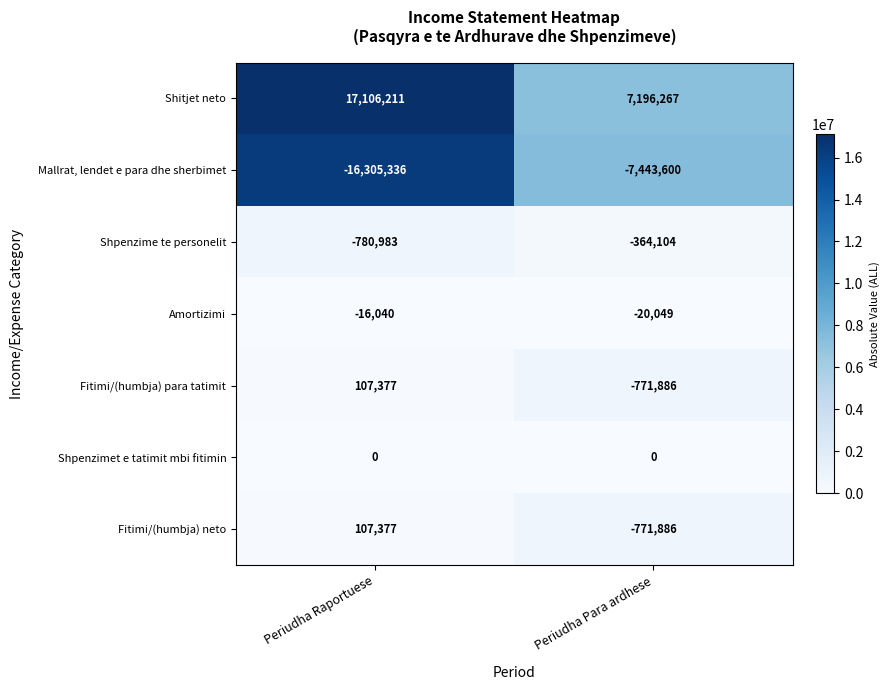

What is the greatest value displayed?

17106211